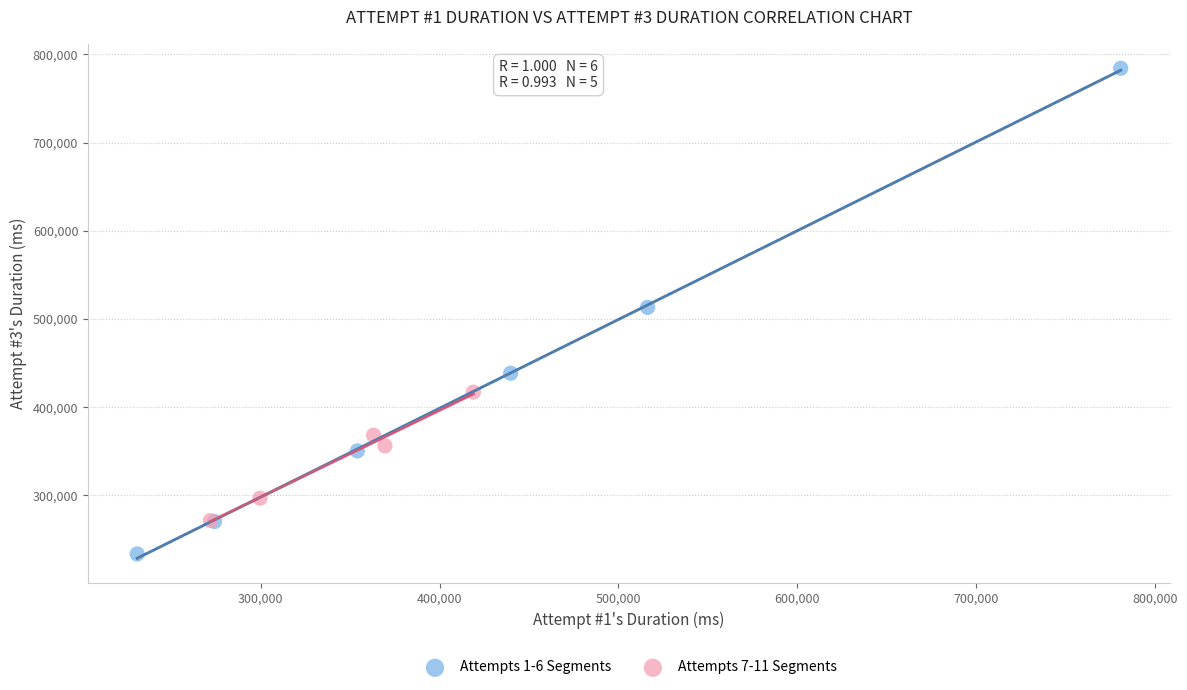

Which series contains the lowest Y value?

Attempts 1-6 Segments